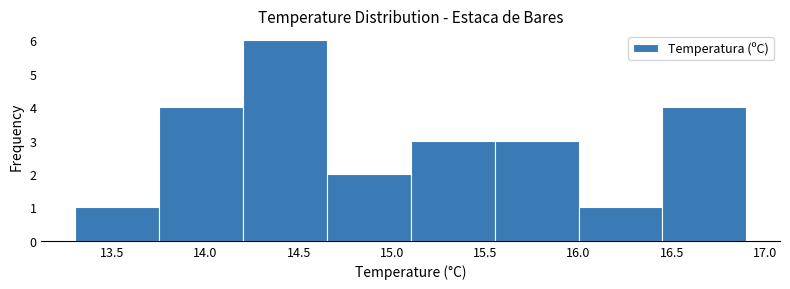

Over which range of the x-axis is the bar tallest?

14.20 to 14.65